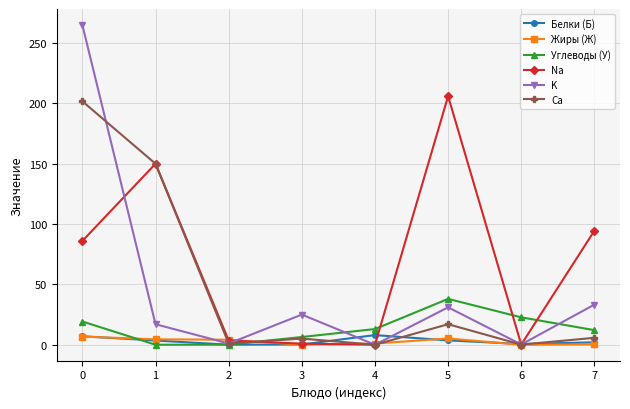

What is the difference between the highest and lowest values at 6?

22.7